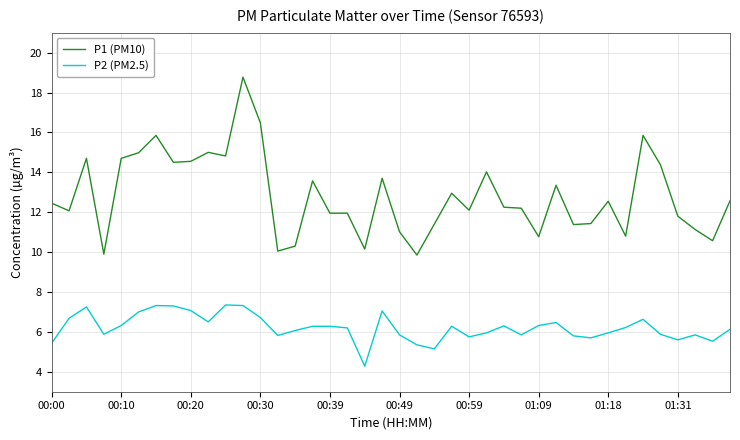

True or false: P1 (PM10) and P2 (PM2.5) intersect in this chart.

False